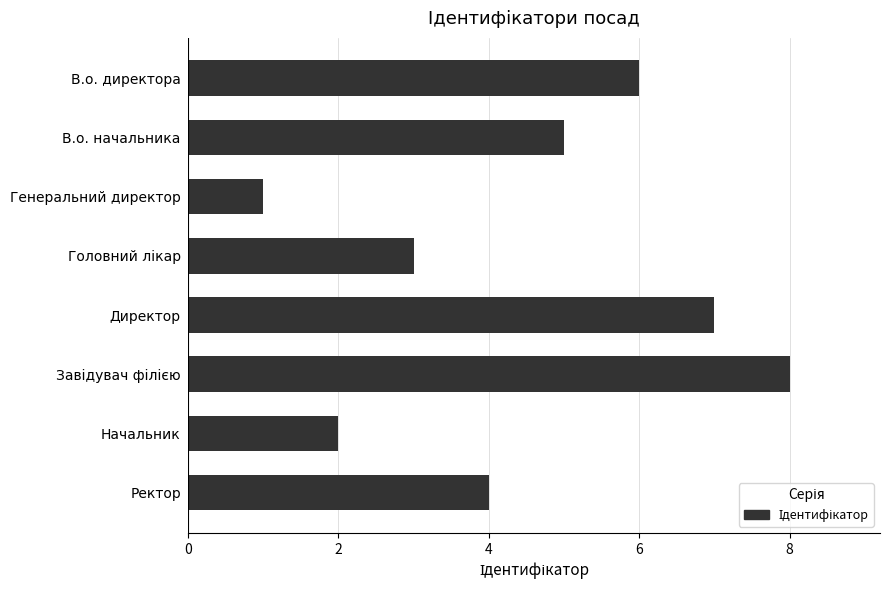

The value at Директор is 12. True or false?

False